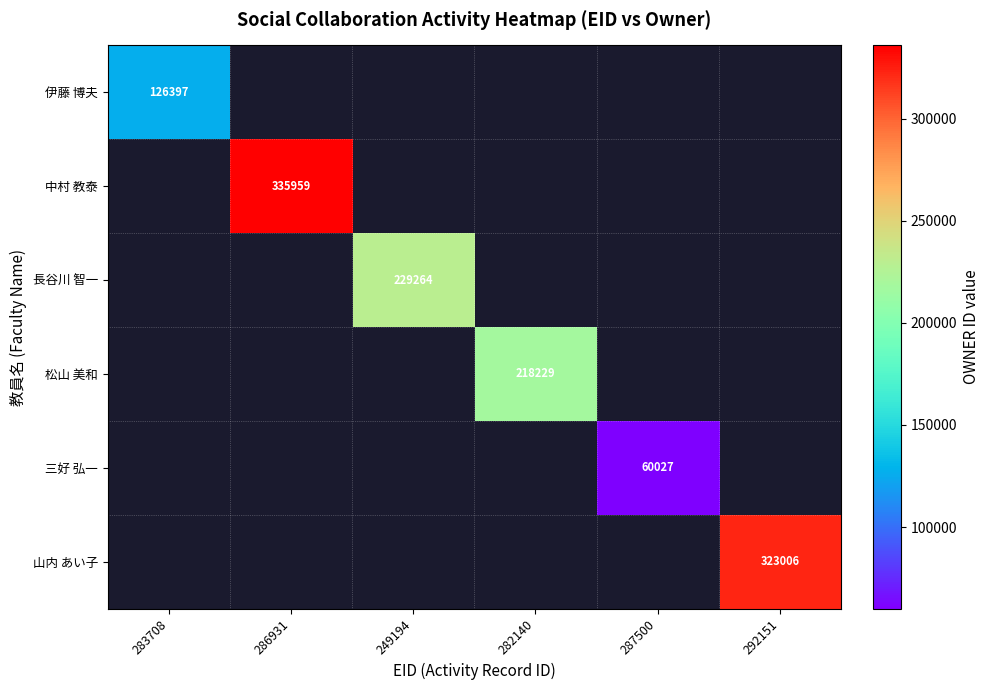

The 伊藤 博夫 series shows 126397 at 283708. True or false?

True